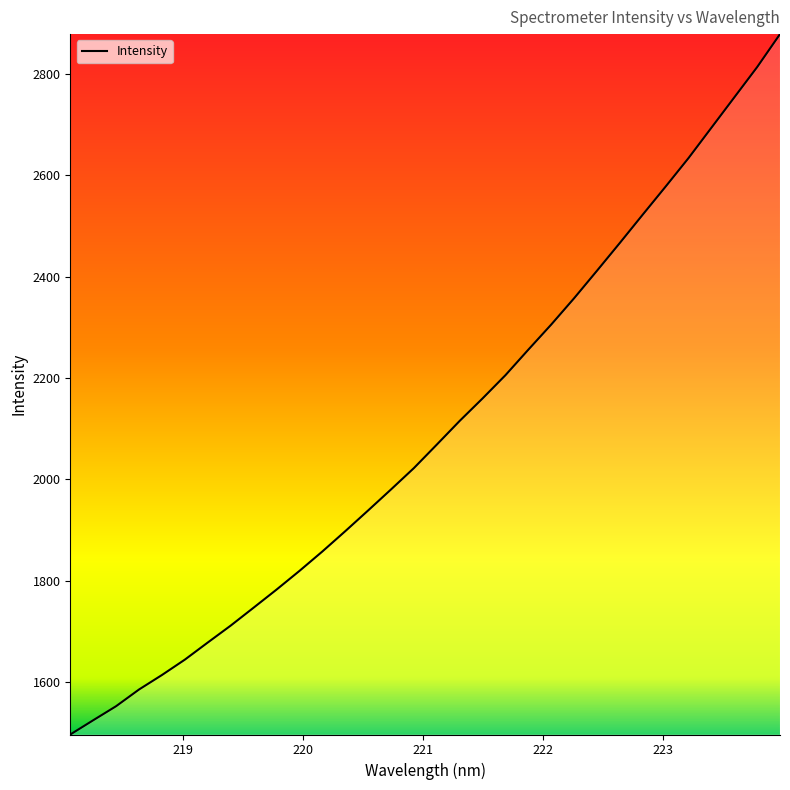

True or false: there are more than 1 points higher than both neighbors.

False